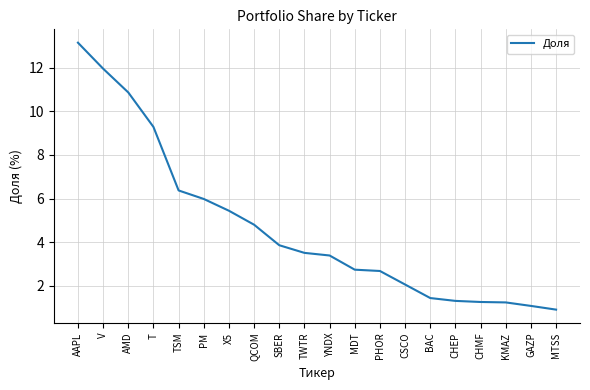

At which category does the chart reach its peak across all series?

AAPL